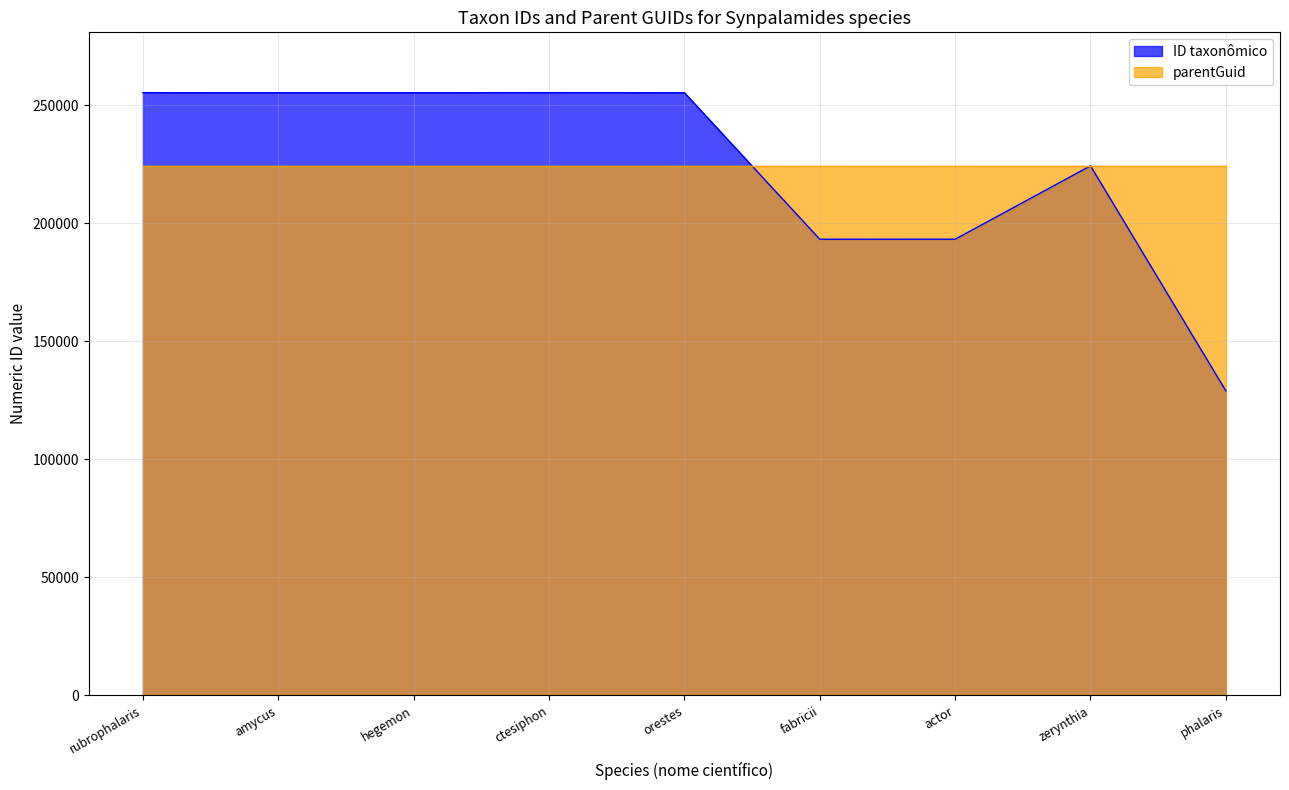

What is the sum of the values at orestes and phalaris?

384274